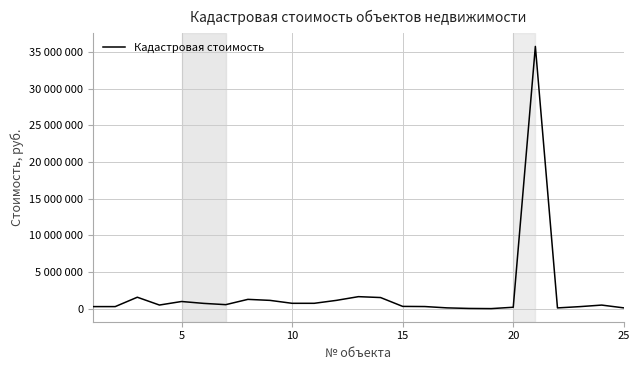

Does the chart display data point markers on the line(s)?

No